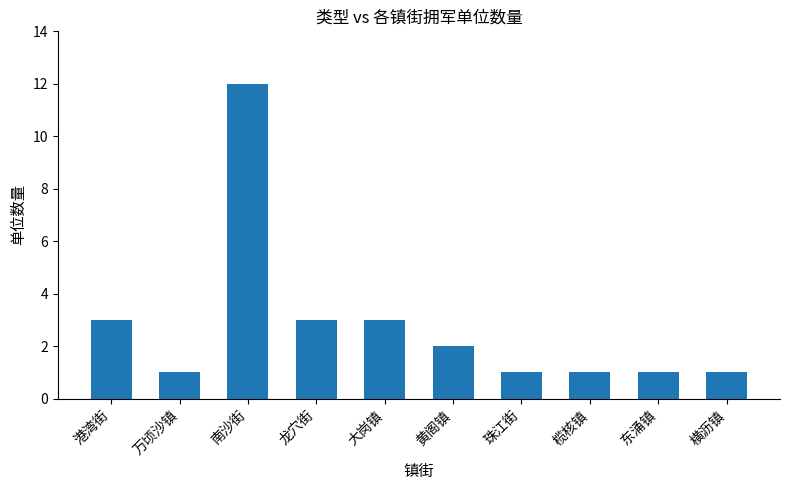

Which has a higher value, 东涌镇 or 大岗镇?

大岗镇